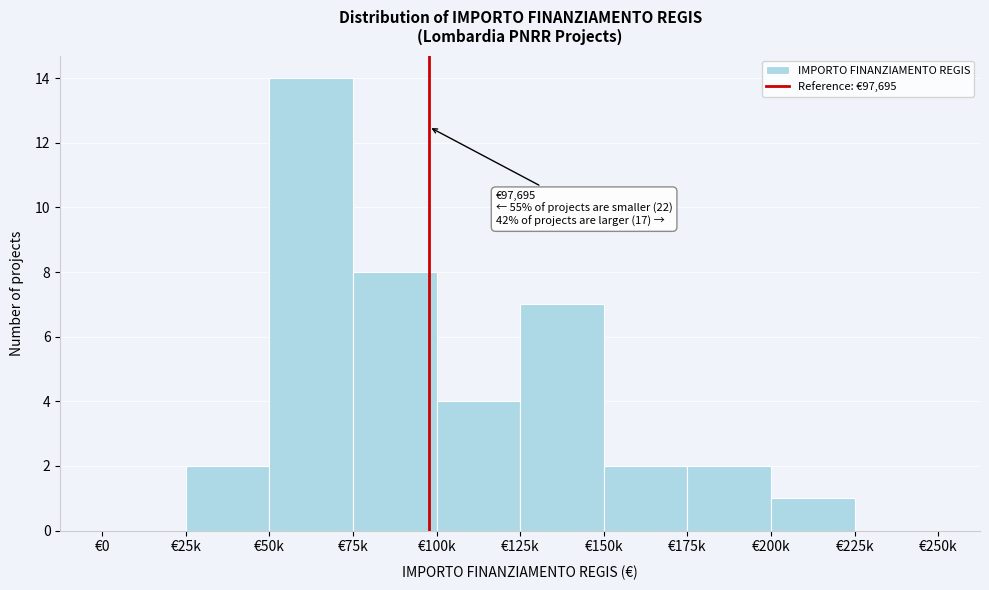

Reading right to left, what are all the values shown in this chart?

€225k=0	€200k=1	€175k=2	€150k=2	€125k=7	€100k=4	€75k=8	€50k=14	€25k=2	€0=0